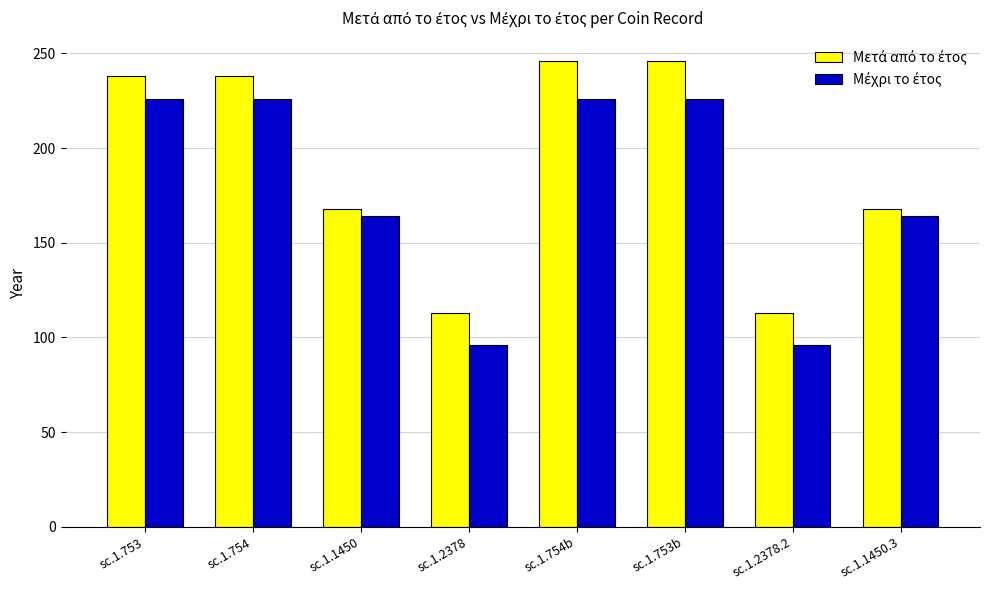

What is the maximum value shown in the chart?

246